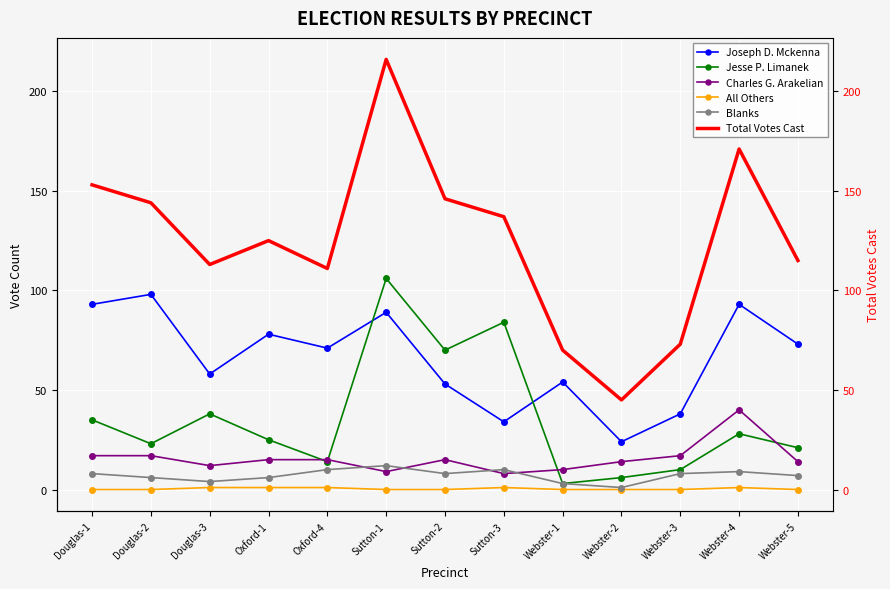

What is the value of the Total Votes Cast point at the 12th from the left?

171